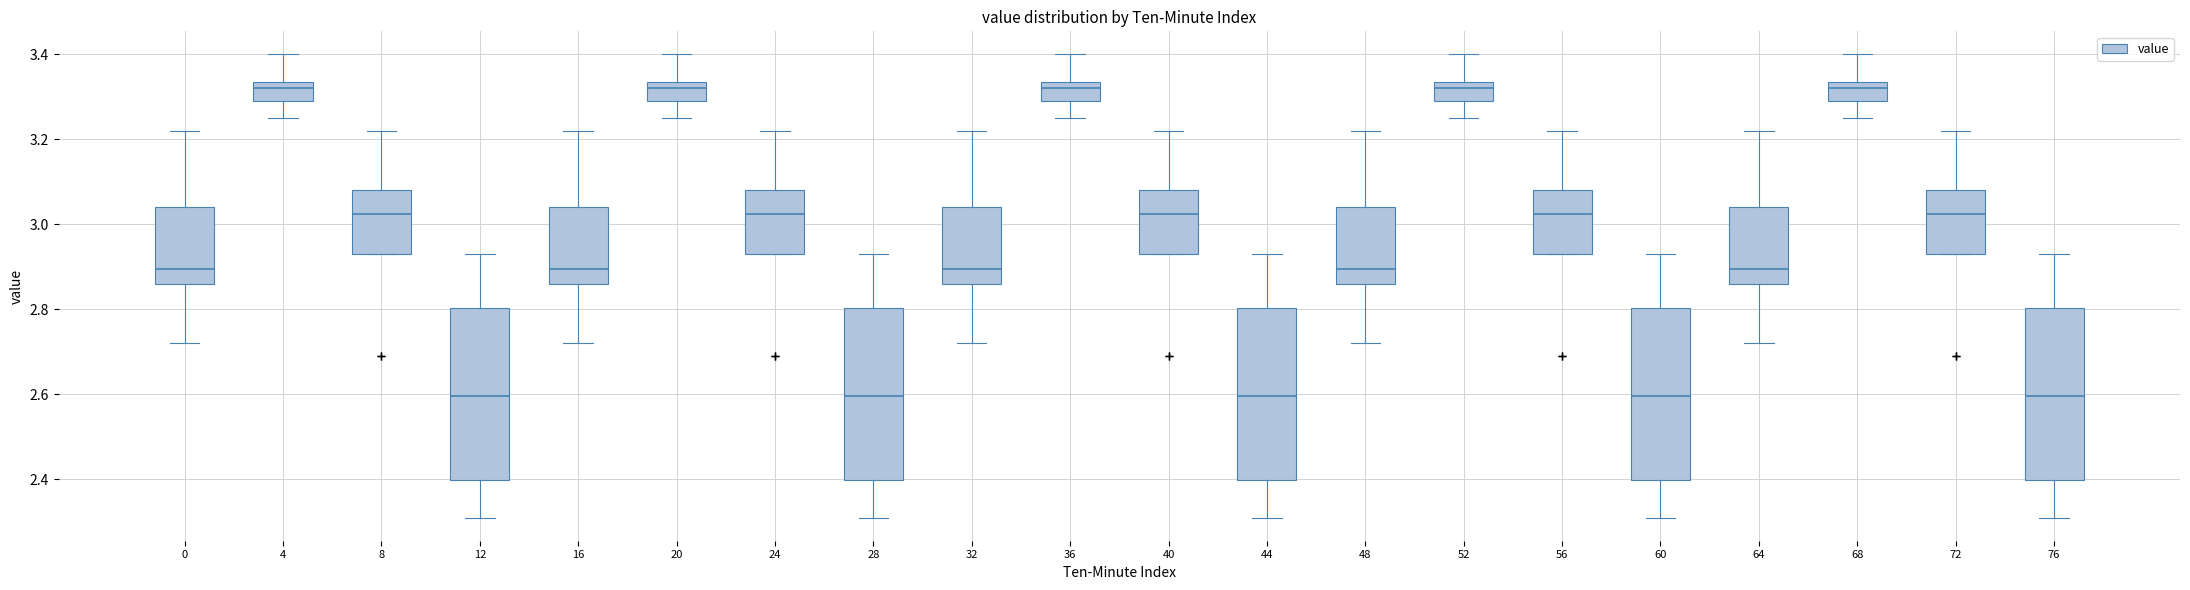

Reading left to right, read every box against the y-axis: the position of its median line, the range the box covers, and the ends of its whiskers. The values are not printed on the chart, so give them approximately, as read against the axis.

0: median 2.90, box 2.86 to 3.04, whiskers 2.72 to 3.22
4: median 3.32, box 3.30 to 3.34, whiskers 3.26 to 3.40
8: median 3.02, box 2.94 to 3.08, whiskers 2.94 to 3.22
12: median 2.60, box 2.40 to 2.80, whiskers 2.32 to 2.94
16: median 2.90, box 2.86 to 3.04, whiskers 2.72 to 3.22
20: median 3.32, box 3.30 to 3.34, whiskers 3.26 to 3.40
24: median 3.02, box 2.94 to 3.08, whiskers 2.94 to 3.22
28: median 2.60, box 2.40 to 2.80, whiskers 2.32 to 2.94
32: median 2.90, box 2.86 to 3.04, whiskers 2.72 to 3.22
36: median 3.32, box 3.30 to 3.34, whiskers 3.26 to 3.40
40: median 3.02, box 2.94 to 3.08, whiskers 2.94 to 3.22
44: median 2.60, box 2.40 to 2.80, whiskers 2.32 to 2.94
48: median 2.90, box 2.86 to 3.04, whiskers 2.72 to 3.22
52: median 3.32, box 3.30 to 3.34, whiskers 3.26 to 3.40
56: median 3.02, box 2.94 to 3.08, whiskers 2.94 to 3.22
60: median 2.60, box 2.40 to 2.80, whiskers 2.32 to 2.94
64: median 2.90, box 2.86 to 3.04, whiskers 2.72 to 3.22
68: median 3.32, box 3.30 to 3.34, whiskers 3.26 to 3.40
72: median 3.02, box 2.94 to 3.08, whiskers 2.94 to 3.22
76: median 2.60, box 2.40 to 2.80, whiskers 2.32 to 2.94